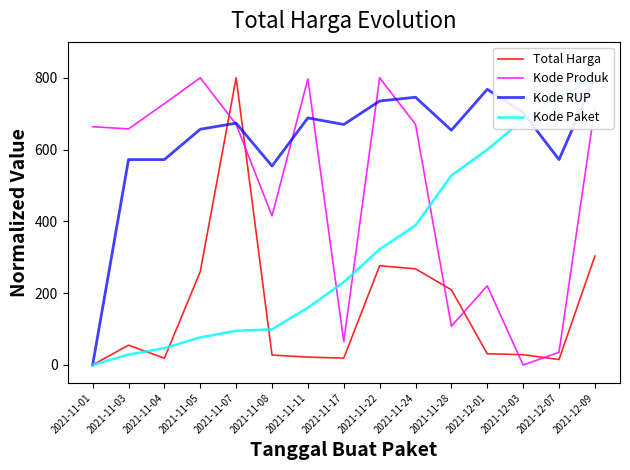

How many interior local peaks does the Kode Produk series have?

4